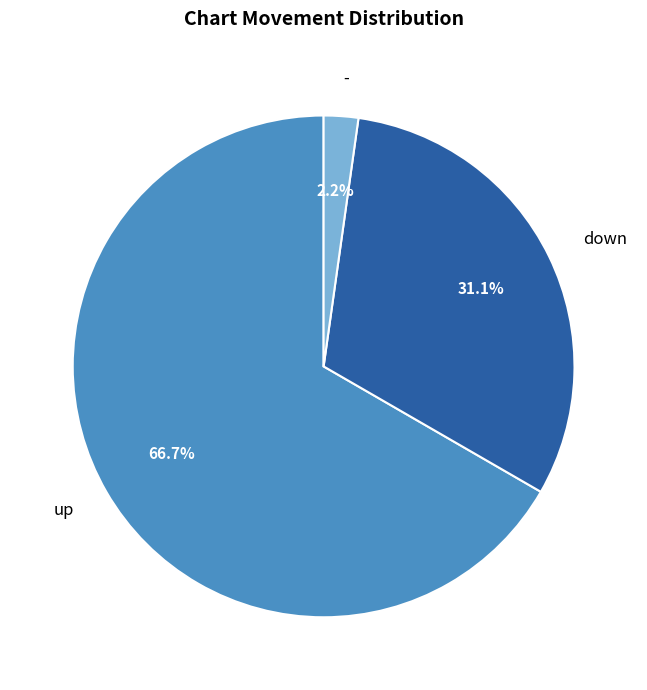

Is it true that down is 31% of the pie?

True